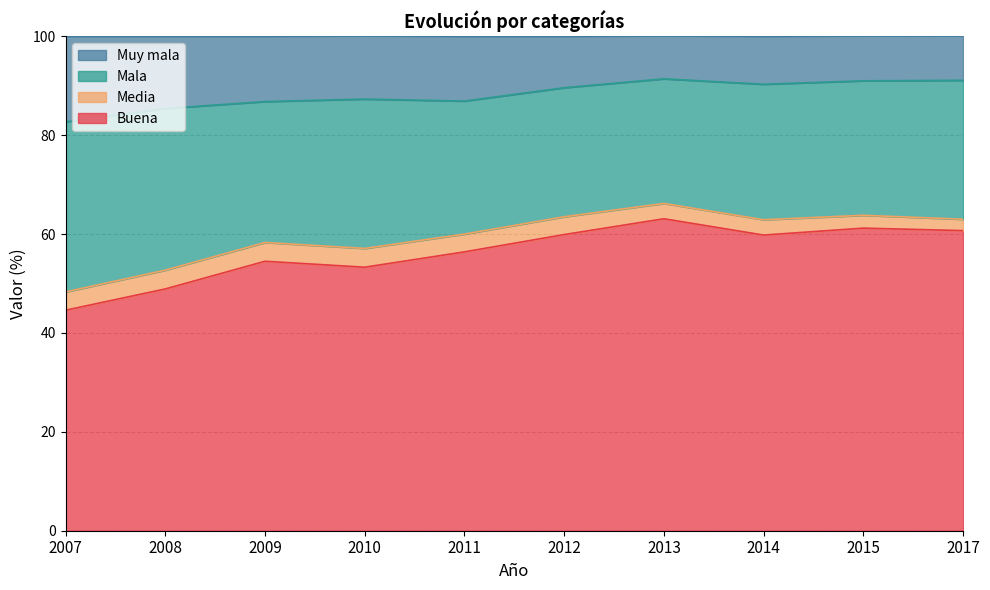

At which label does Muy mala first exceed 89?

2012